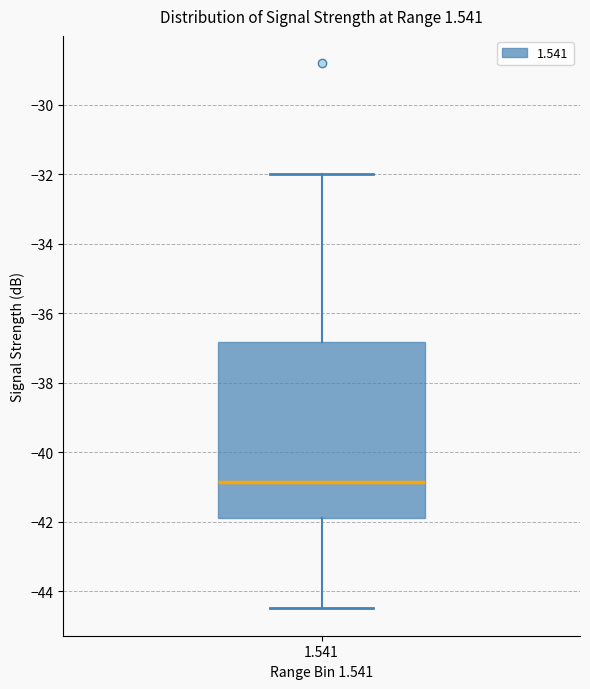

Where does the upper whisker of the box at x = 1.541 end on the y-axis? The values are not printed on the chart, so give them approximately, as read against the axis.

-32.0